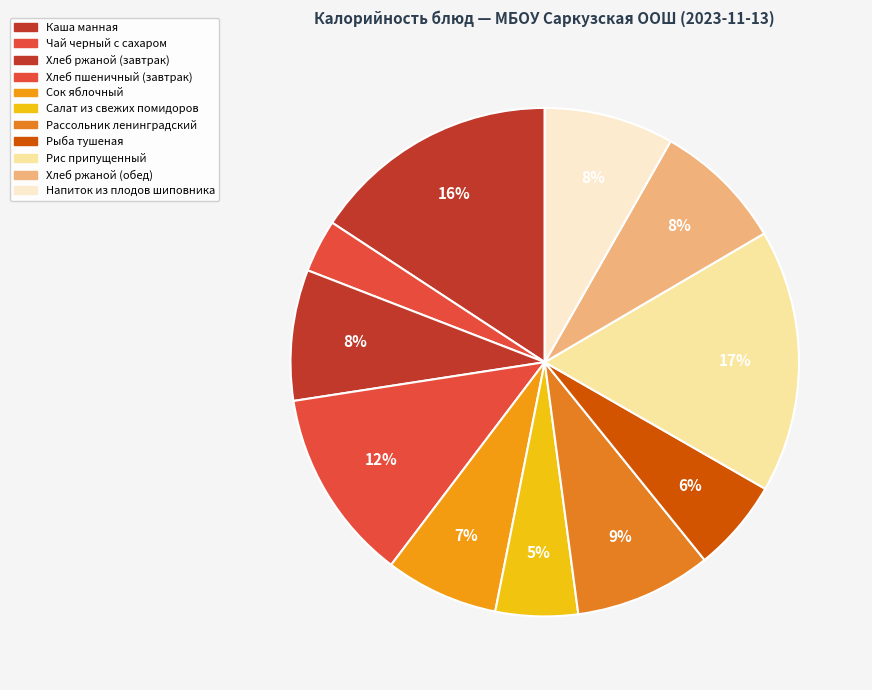

Does any single category account for the majority?

No